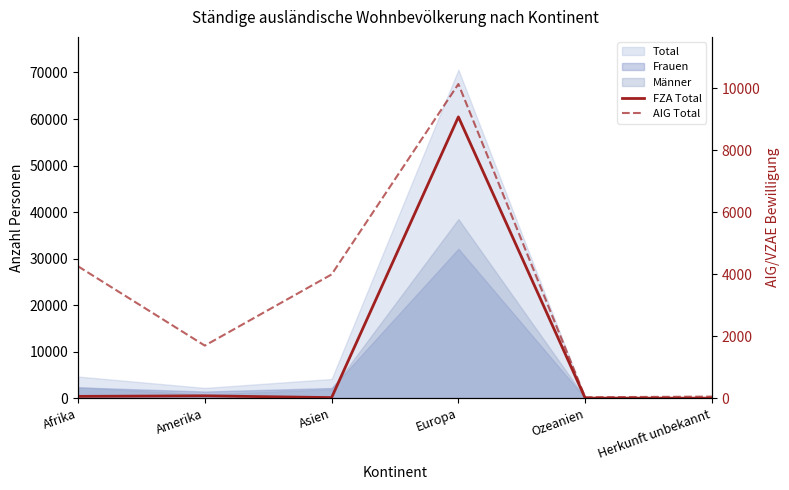

What is the label of the 5th point from the right?

Amerika